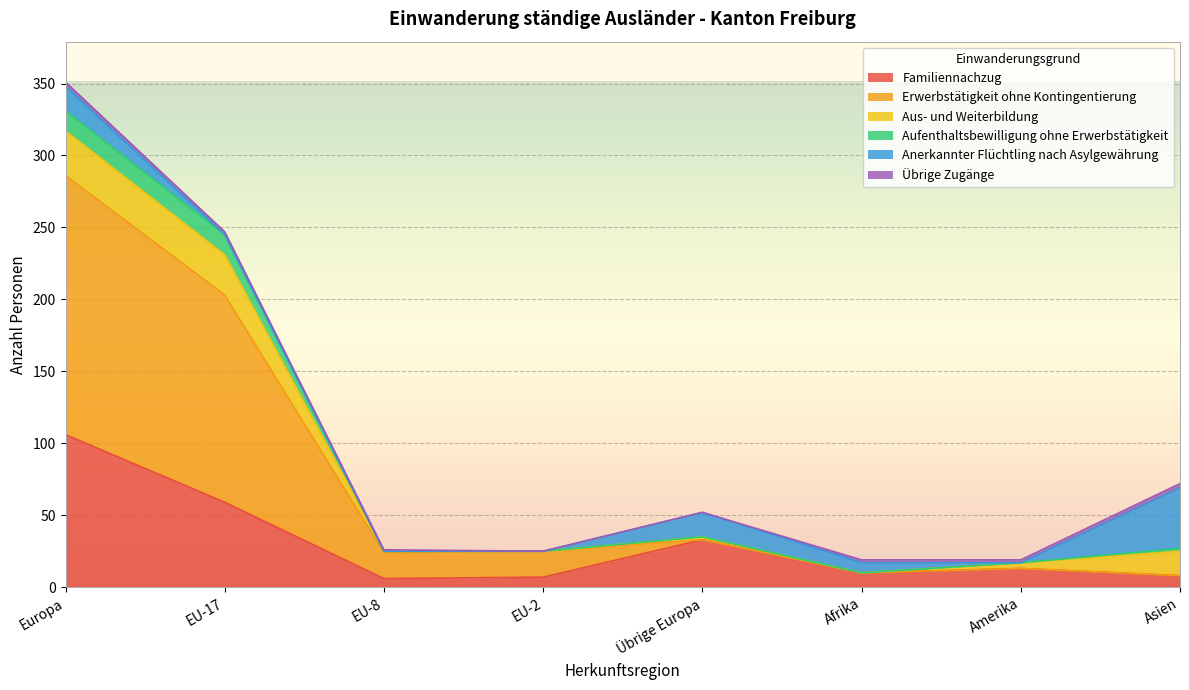

At which label is Familiennachzug closest to 56?

EU-17